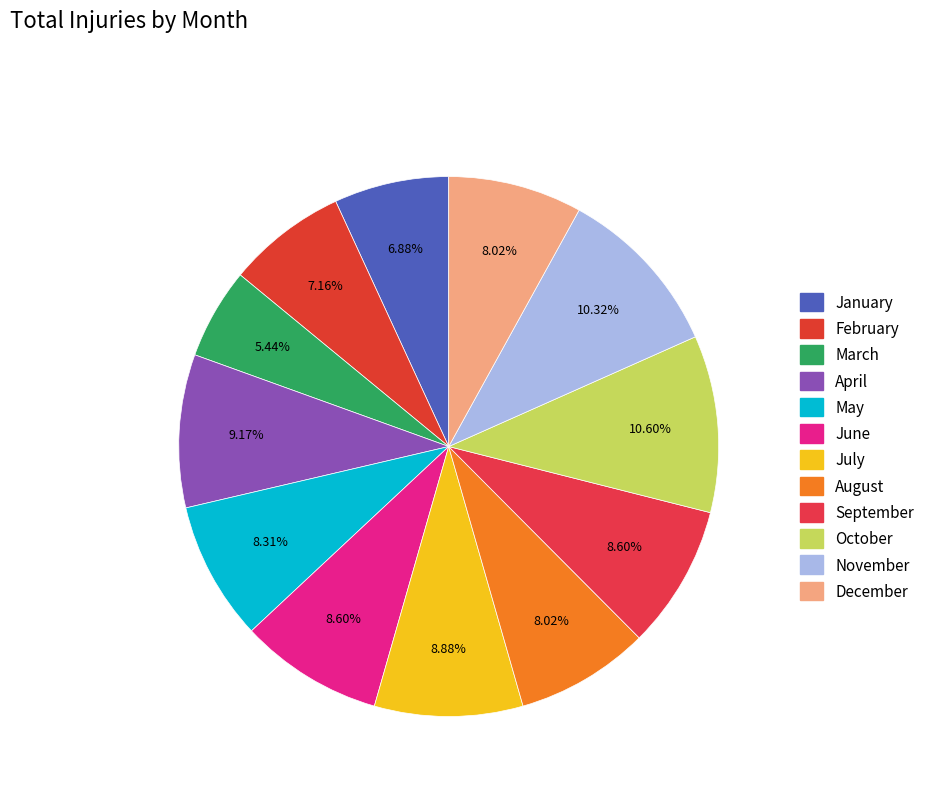

Which category has the biggest portion of the pie?

October